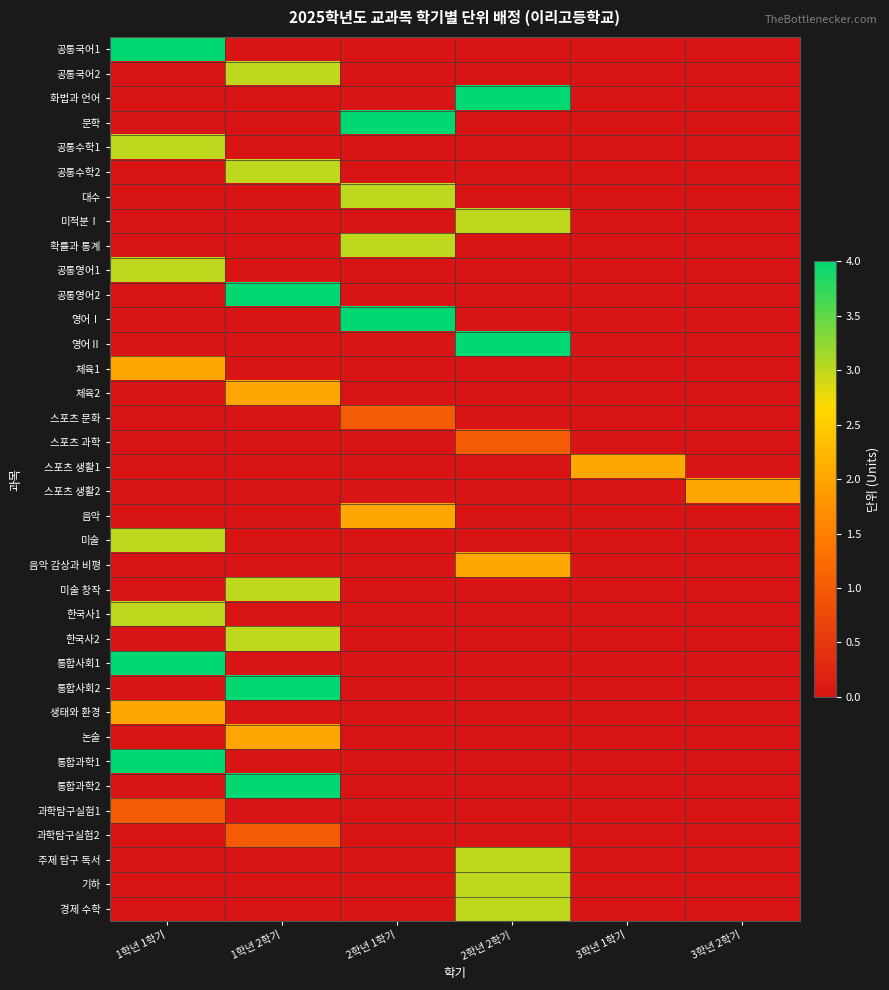

How many series are shown in this chart?

36